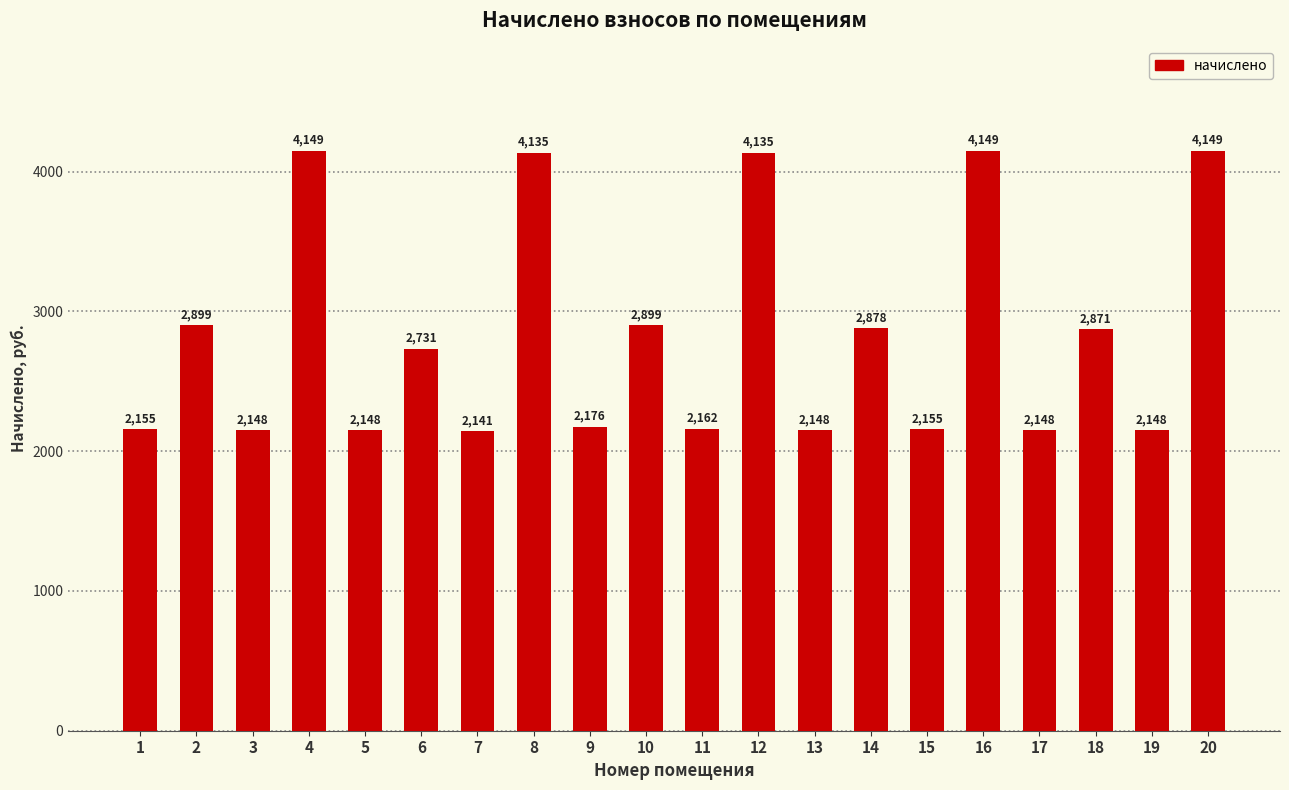

The value at 13 is 2148.1. True or false?

True